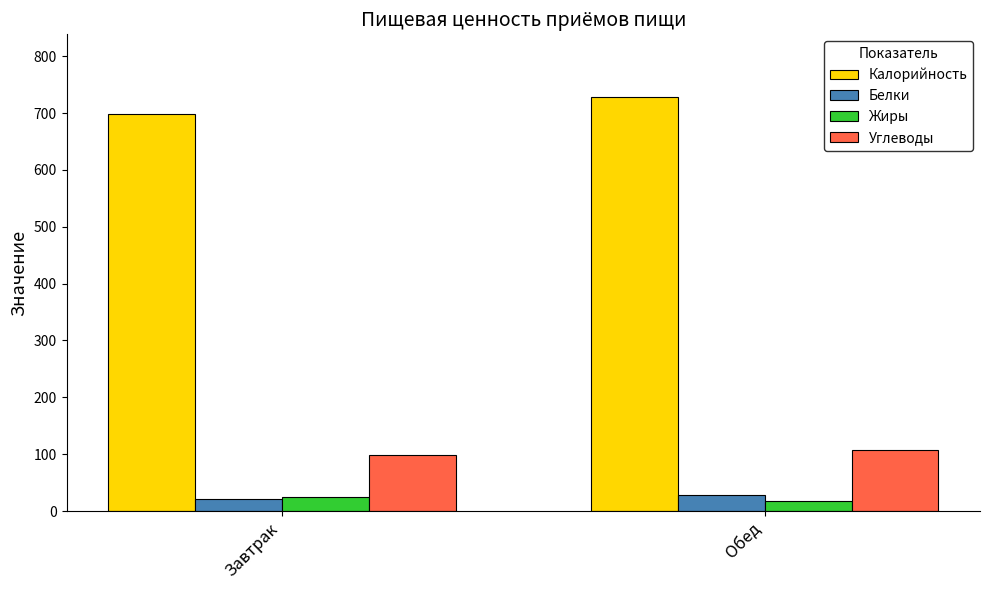

How many data points in Белки are less than 29?

1